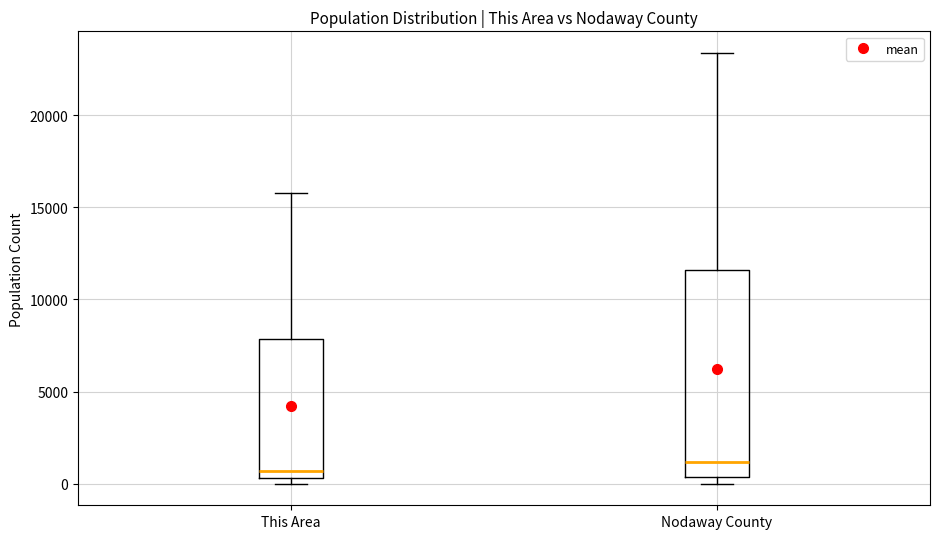

Reading left to right, transcribe this box plot: for each box, give where its median line is, the range the box spans, and where its two whiskers end, as read against the y-axis. The values are not printed on the chart, so give them approximately, as read against the axis.

This Area: median 500 (just above the box's lower edge), box 500 to 8000, whiskers 0 to 16000
Nodaway County: median 1000, box 500 to 11500, whiskers 0 to 23500